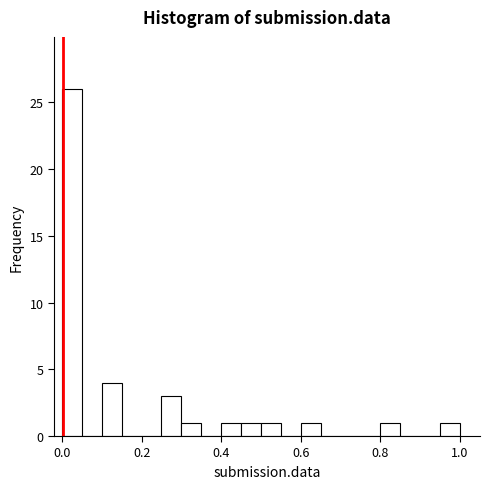

Read against the x-axis, roughly where is the centre of the tallest bar?

0.02